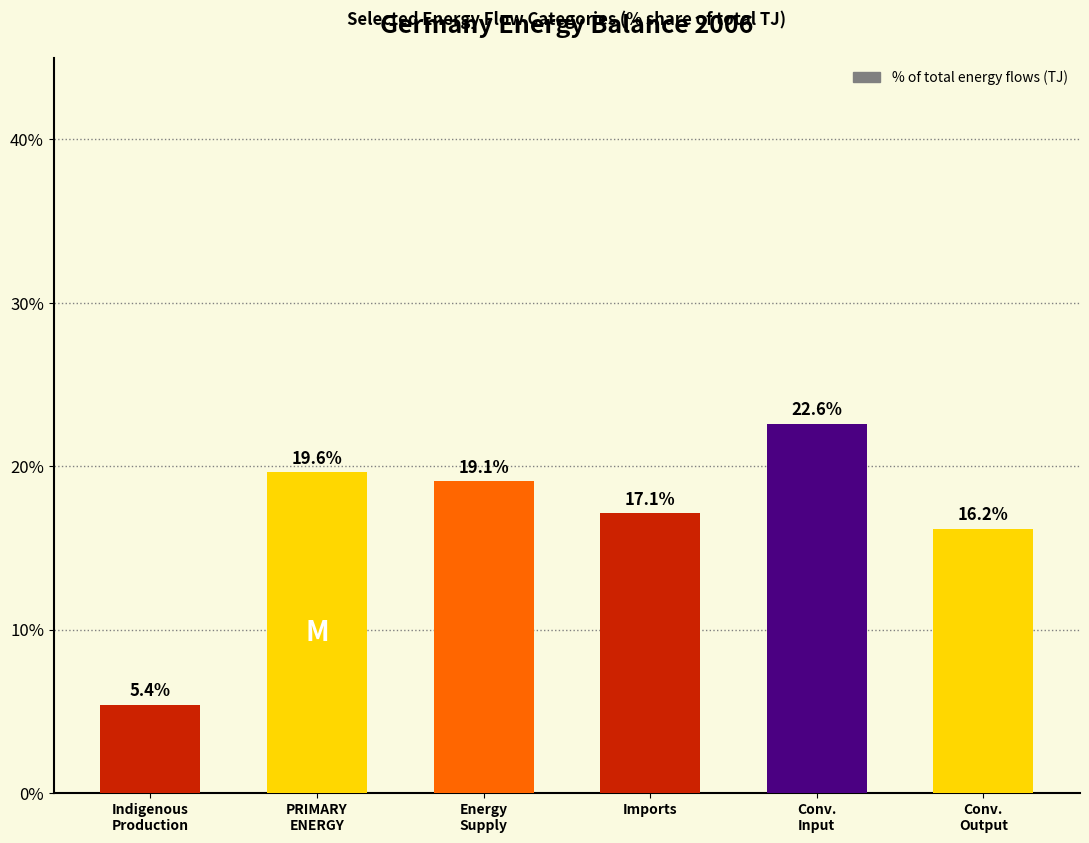

Rank the categories by value from highest to lowest.

Conv.
Input, PRIMARY
ENERGY, Energy
Supply, Imports, Conv.
Output, Indigenous
Production